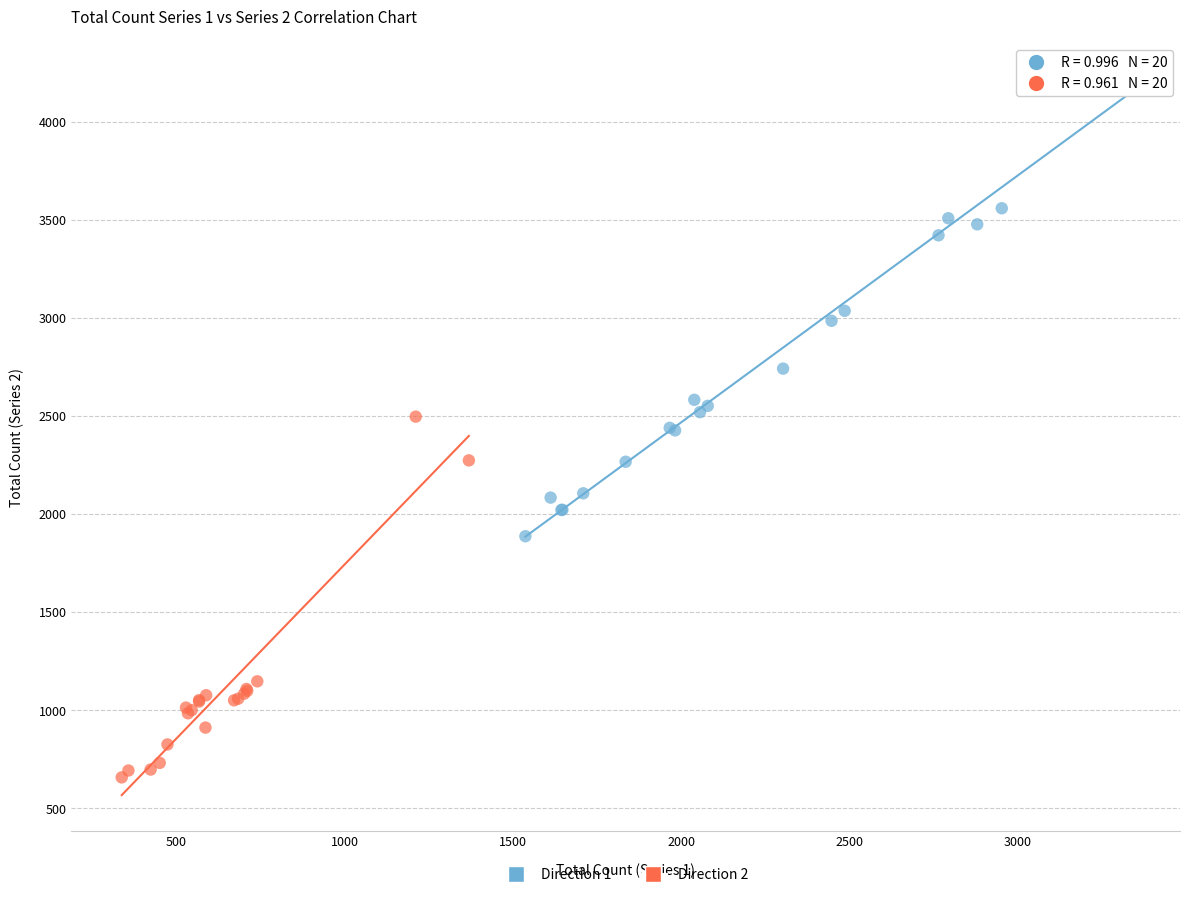

Which series reaches the maximum Y coordinate?

Direction 1